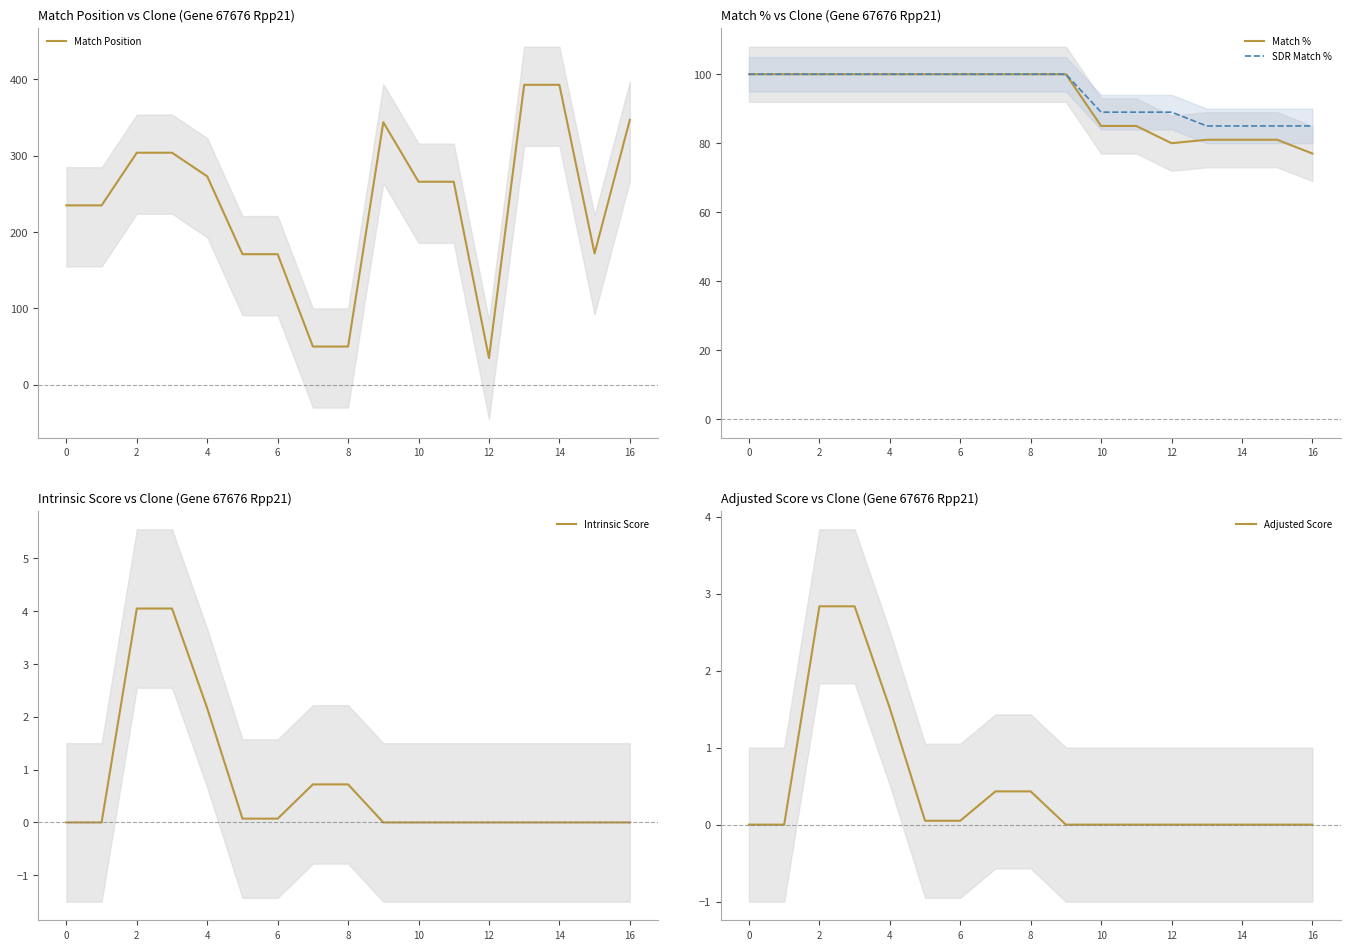

Is the value of SDR Match % at 13 greater than the value of Match % at 0?

No